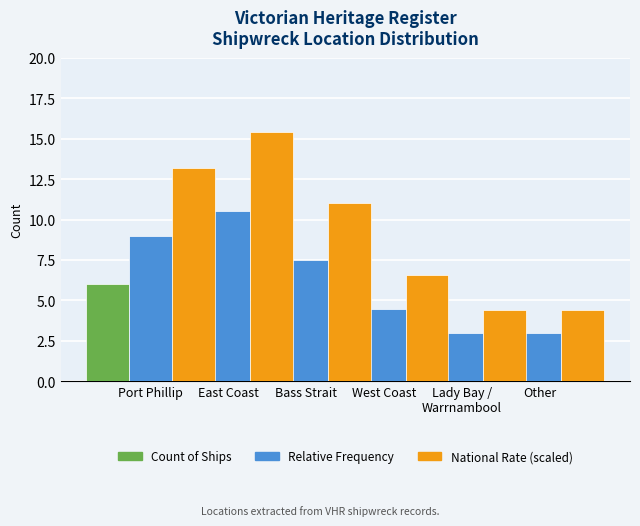

What is the maximum value for National Rate (scaled)?

15.4